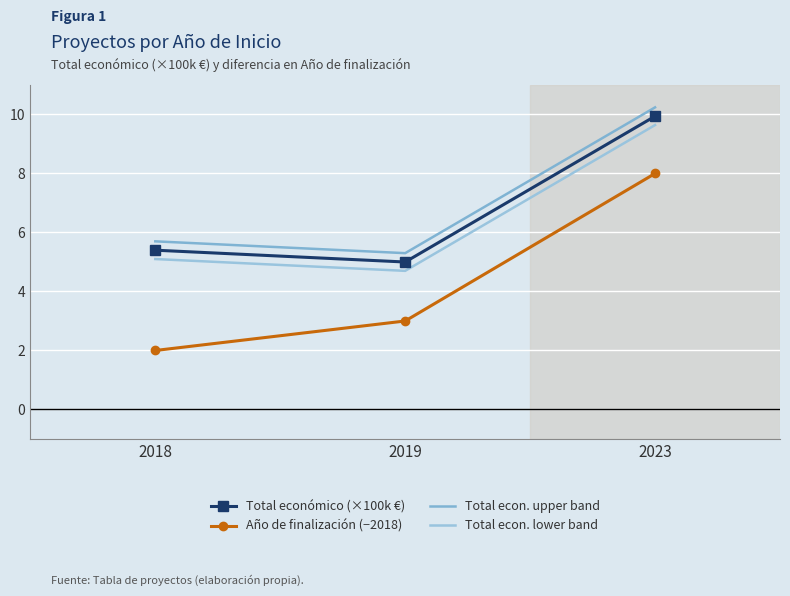

Which series has the largest total across all categories?

Total econ. upper band